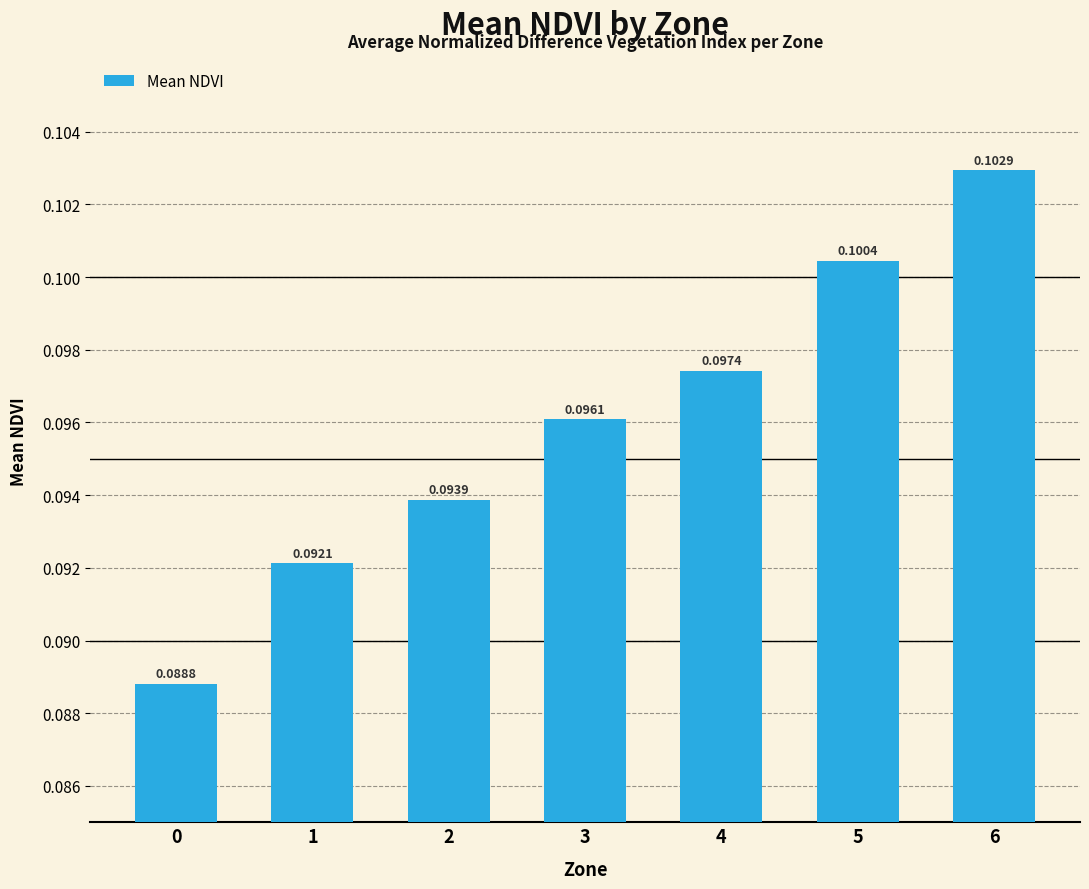

What is the sum of all values?

0.7